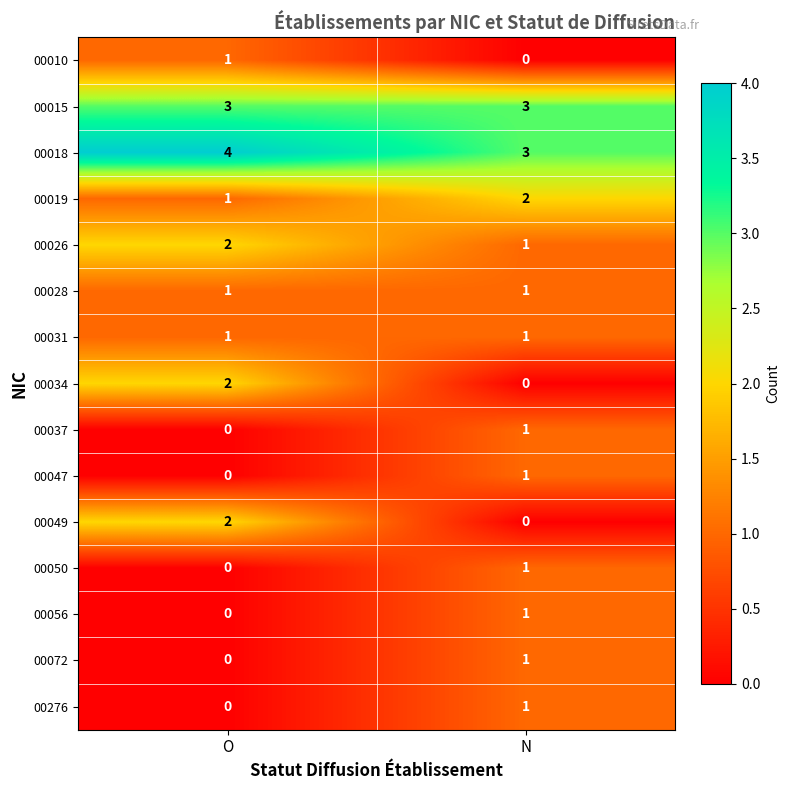

What is the spread (max minus min) of values at O?

4